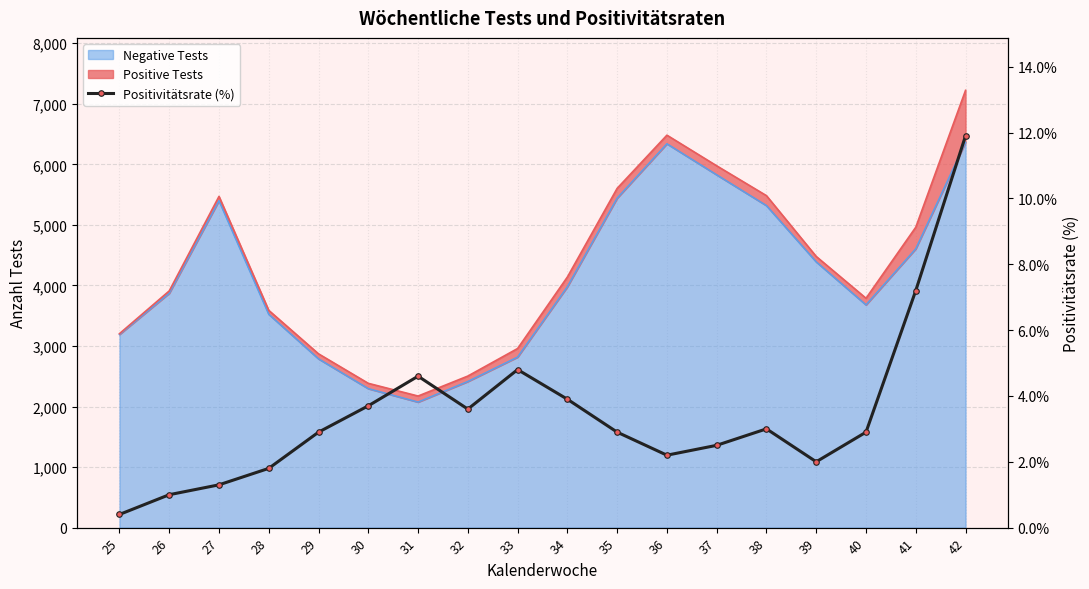

What is the value of the 6th point from the left?

3.7